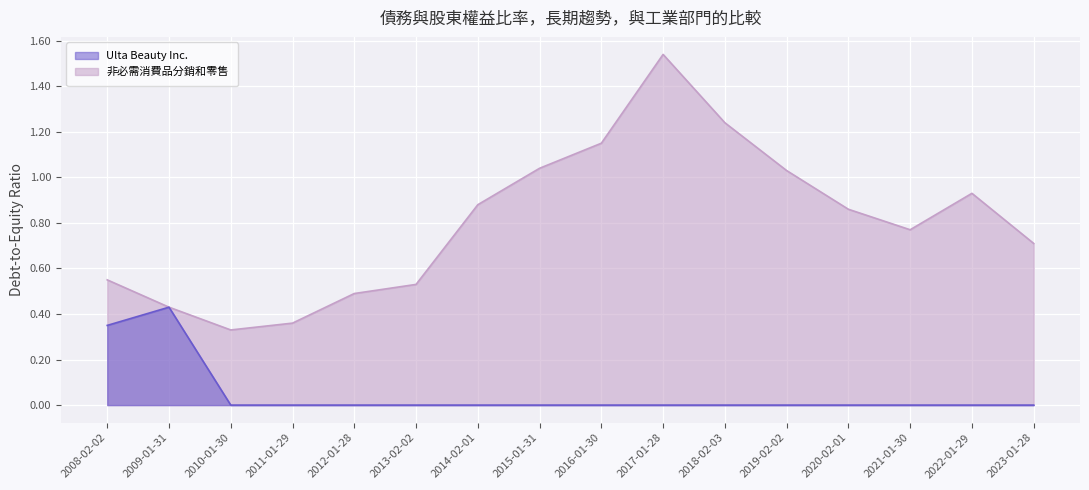

Rank the series at 2023-01-28 from lowest to highest value.

Ulta Beauty Inc., 非必需消費品分銷和零售